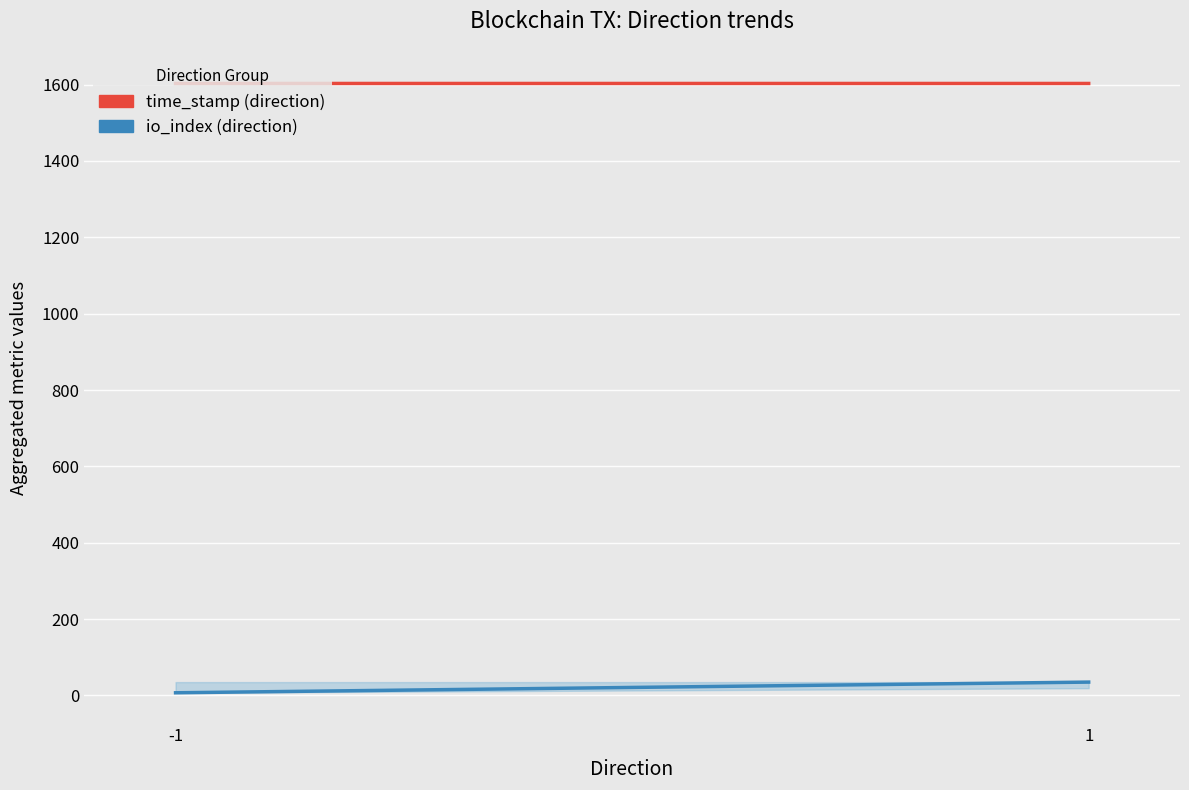

Count the io_index (direction) values in the range 7 to 35.

2